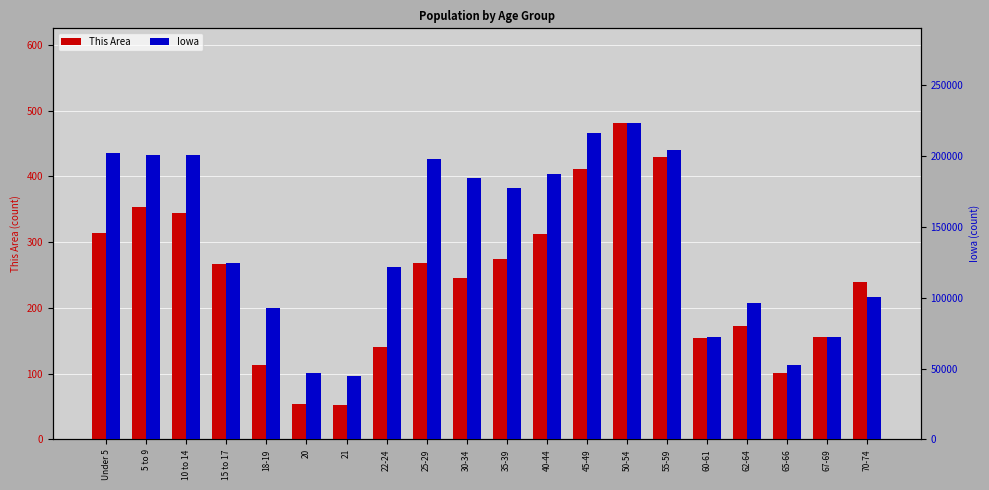

Rank the categories by Iowa value from highest to lowest.

50-54, 45-49, 55-59, Under 5, 10 to 14, 5 to 9, 25-29, 40-44, 30-34, 35-39, 15 to 17, 22-24, 70-74, 62-64, 18-19, 60-61, 67-69, 65-66, 20, 21